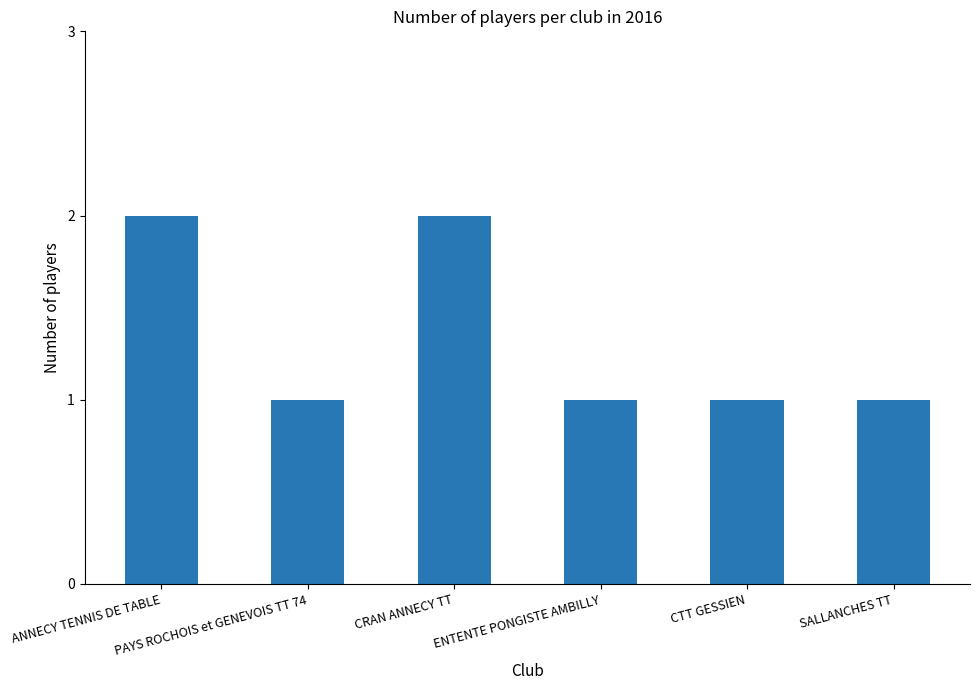

What is the average value?

1